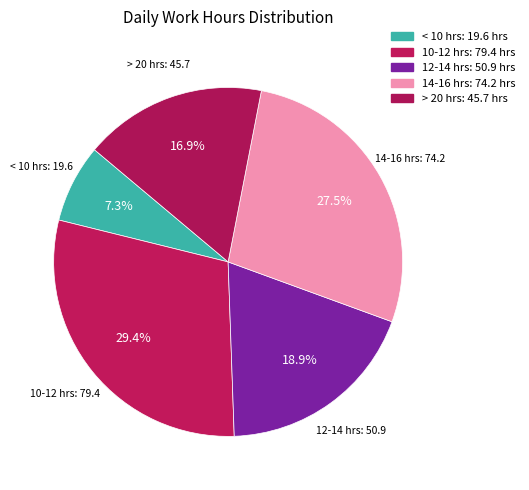

Combined, what portion of the pie is 10-12 hrs and 12-14 hrs?

48.3%